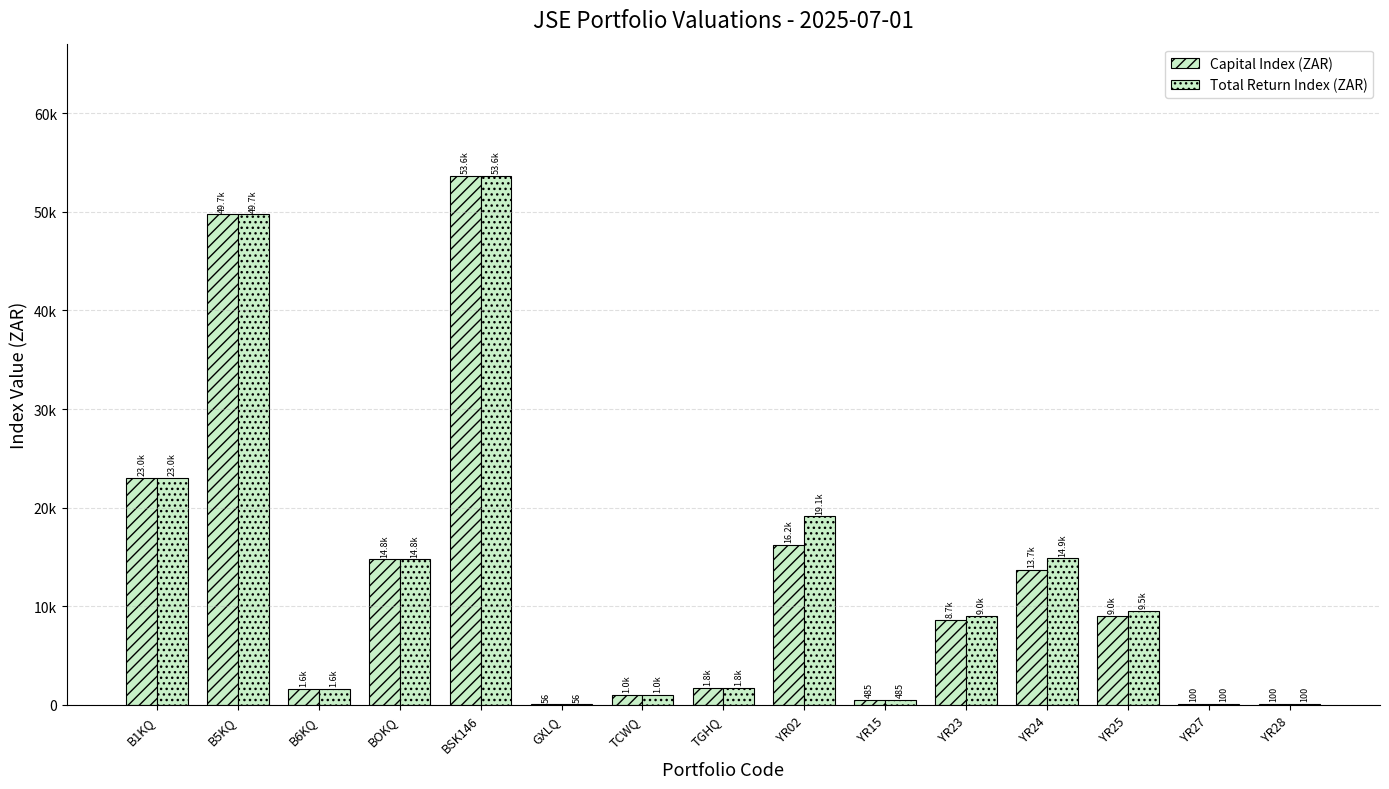

Are the bars grouped side by side (vs. stacked)?

Yes